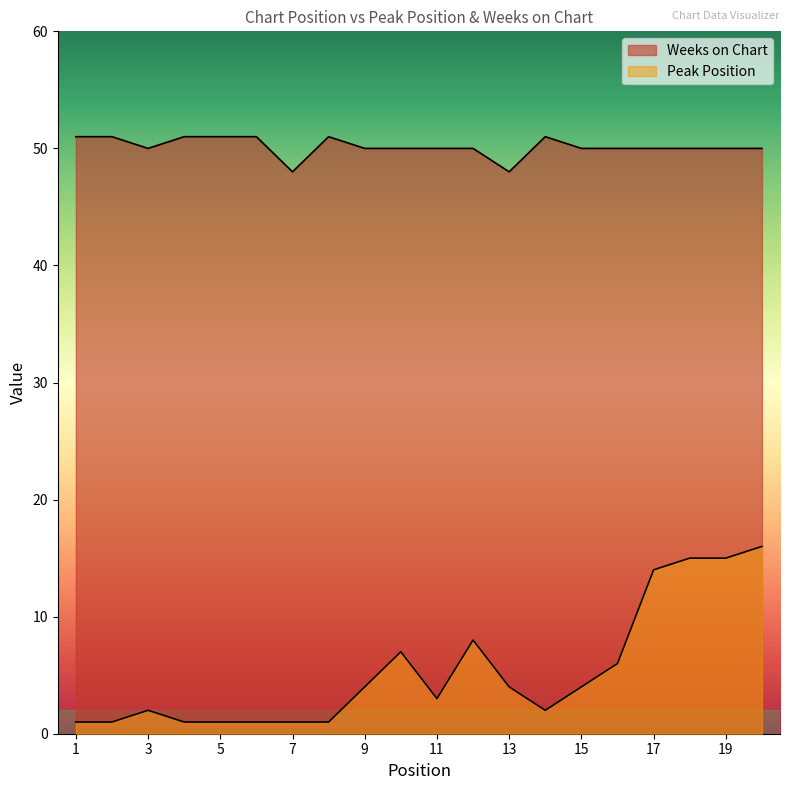

Rank the series by their average value, from lowest to highest.

Peak Position, Weeks on Chart